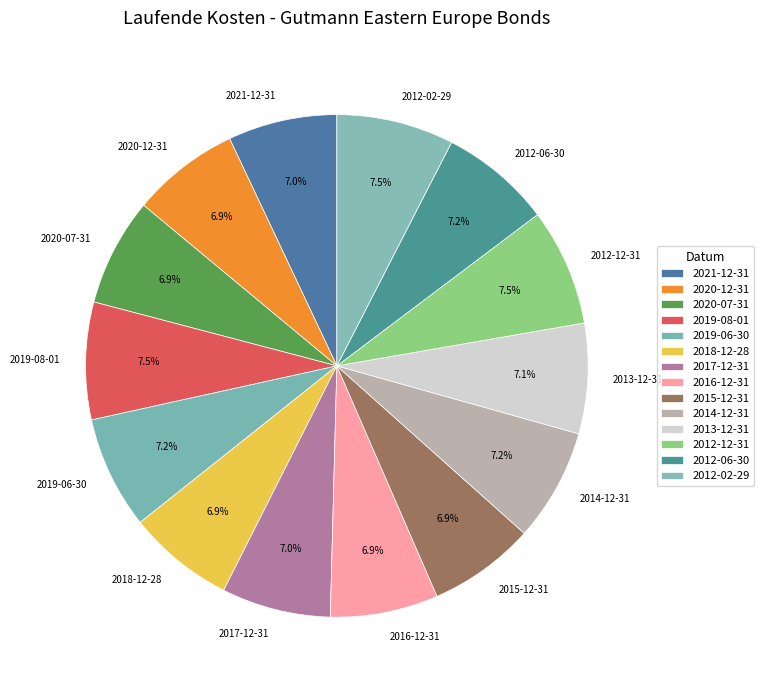

Is there any slice that represents more than half of the pie?

No